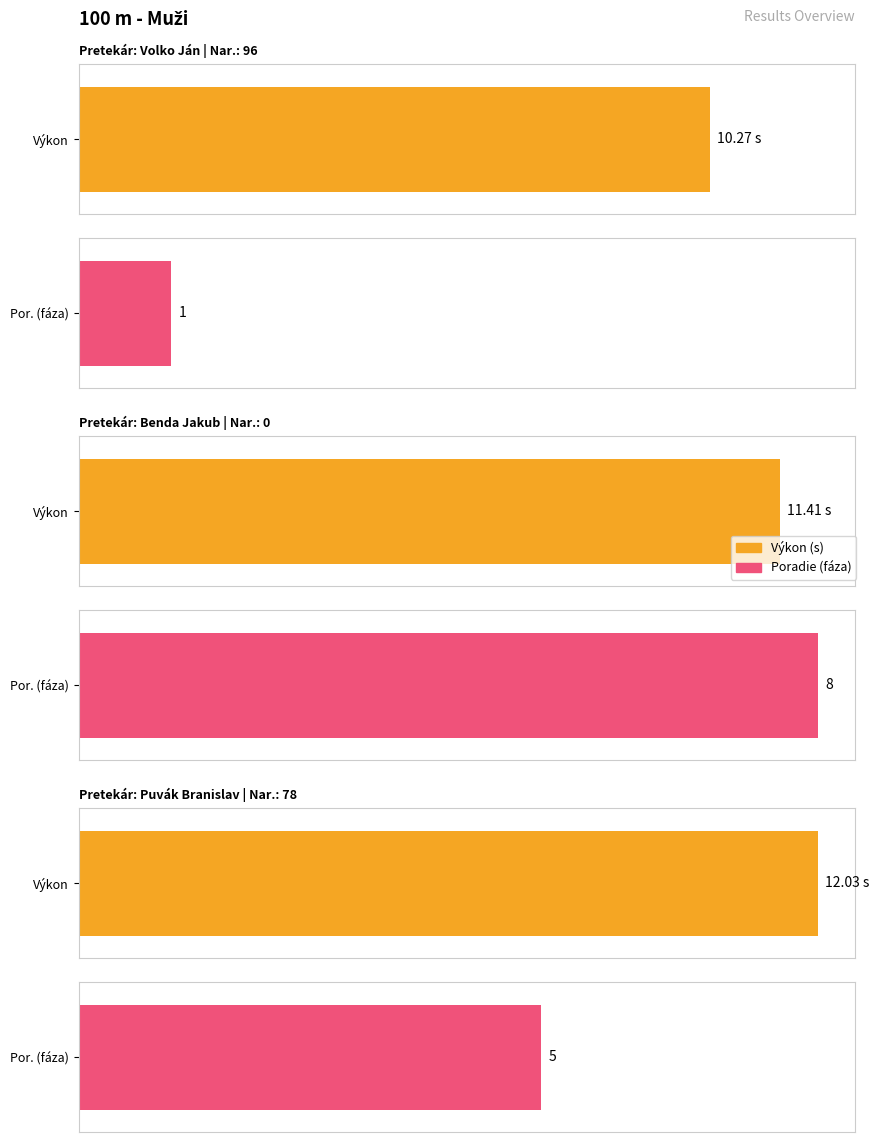

What is the greatest value displayed?

12.0